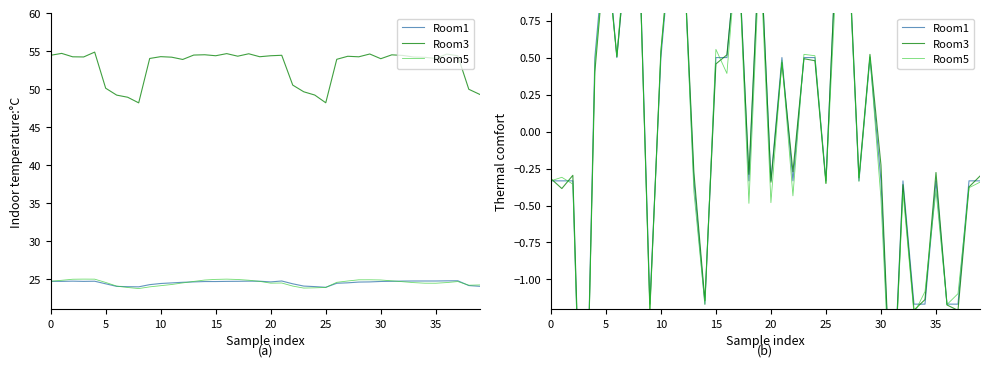

Does the chart display data point markers on the line(s)?

No